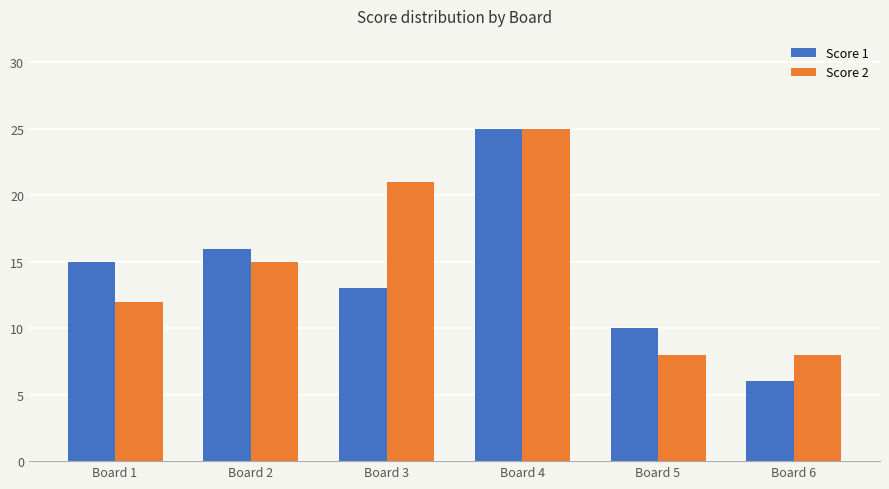

What is the total value across all series at Board 5?

18